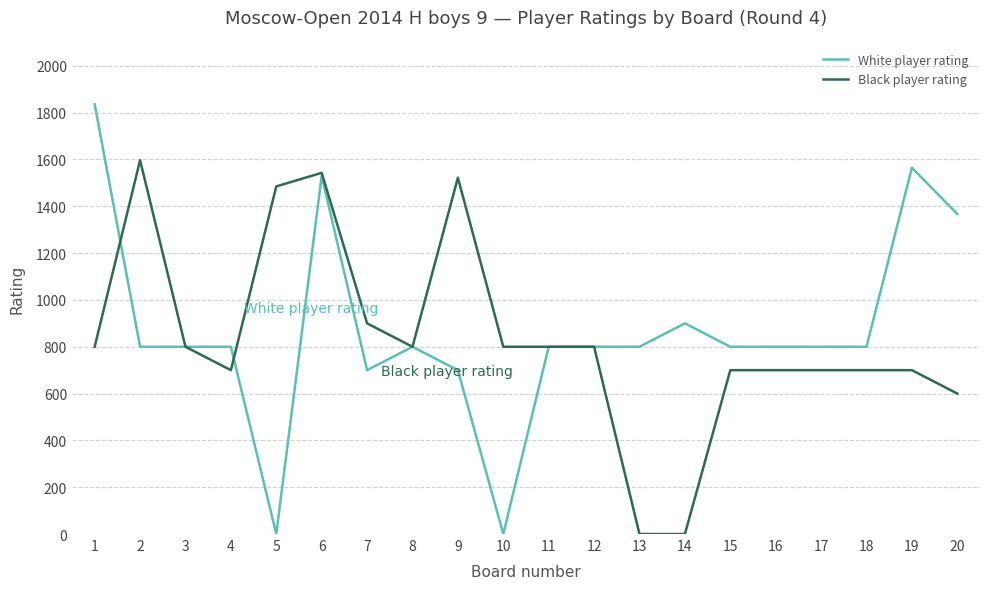

How many lines are shown in the chart?

2